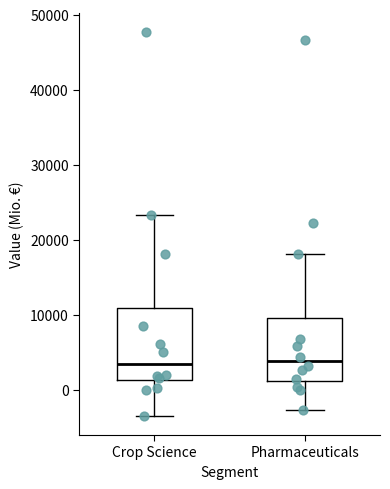

Which box is the tallest, from its lower edge to its upper edge?

Crop Science